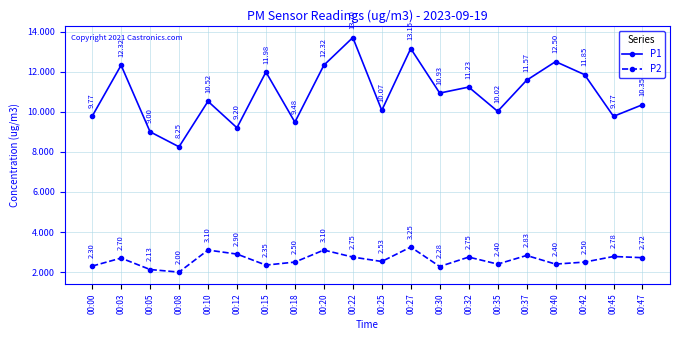

True or false: P2 and P1 cross at least once.

False